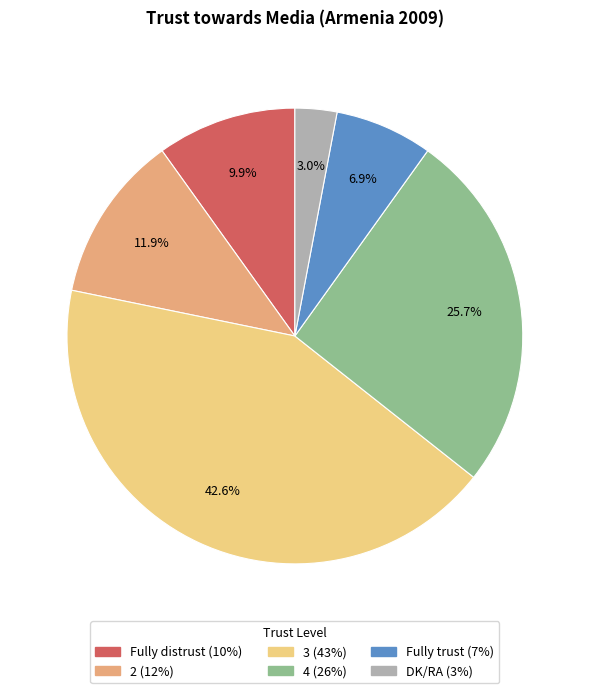

What is the smallest slice in the pie chart?

DK/RA